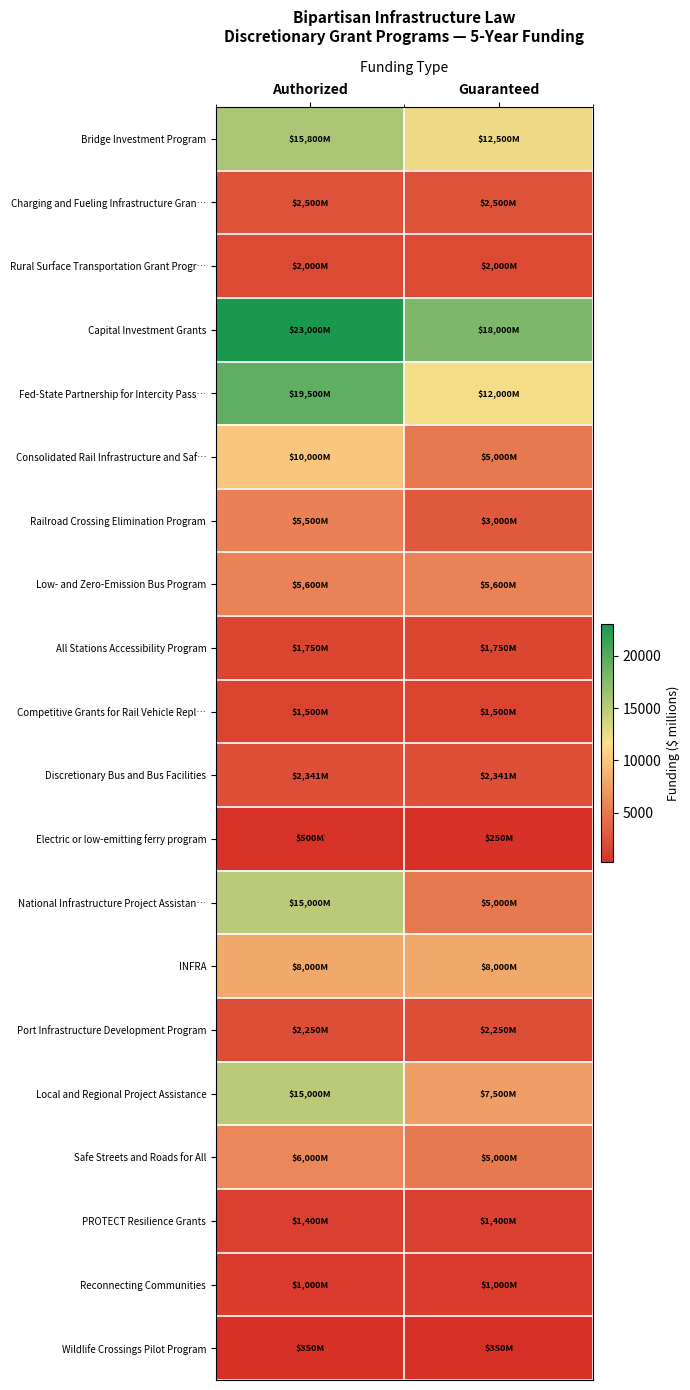

At how many categories does at least one series exceed 4429?

2